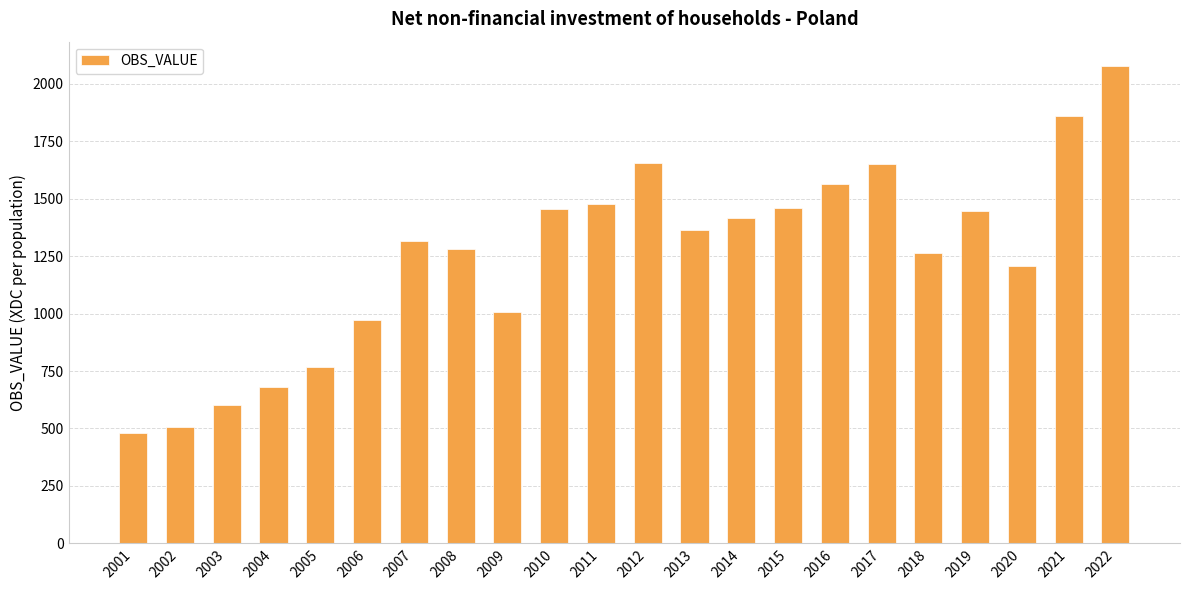

Count the number of categories in the chart.

22